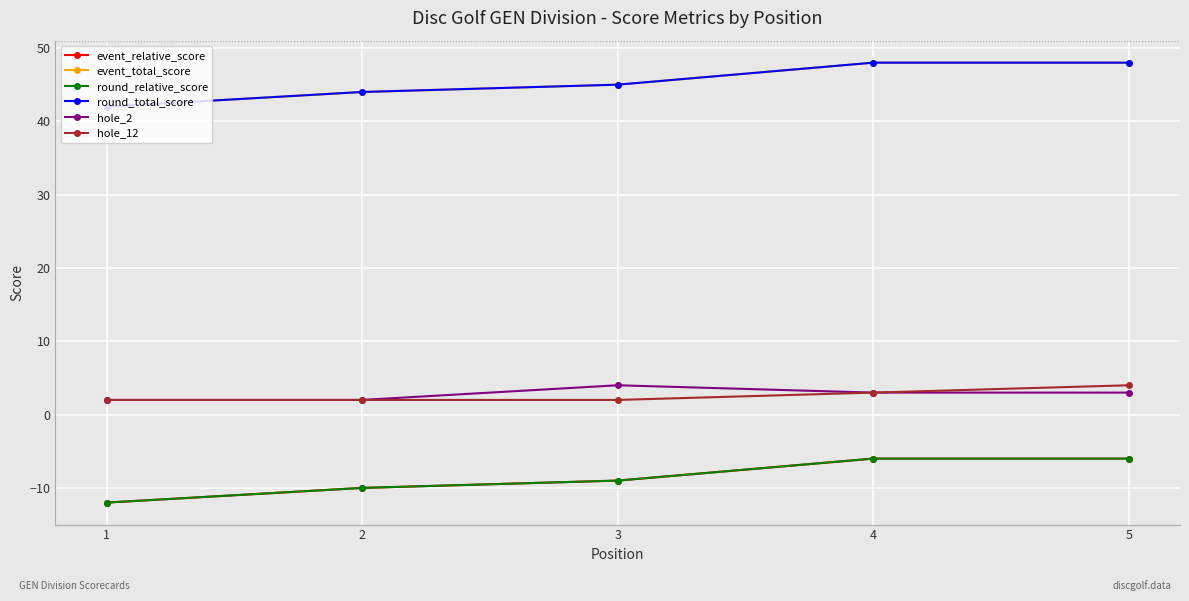

Is this an area chart (filled region under the line)?

No